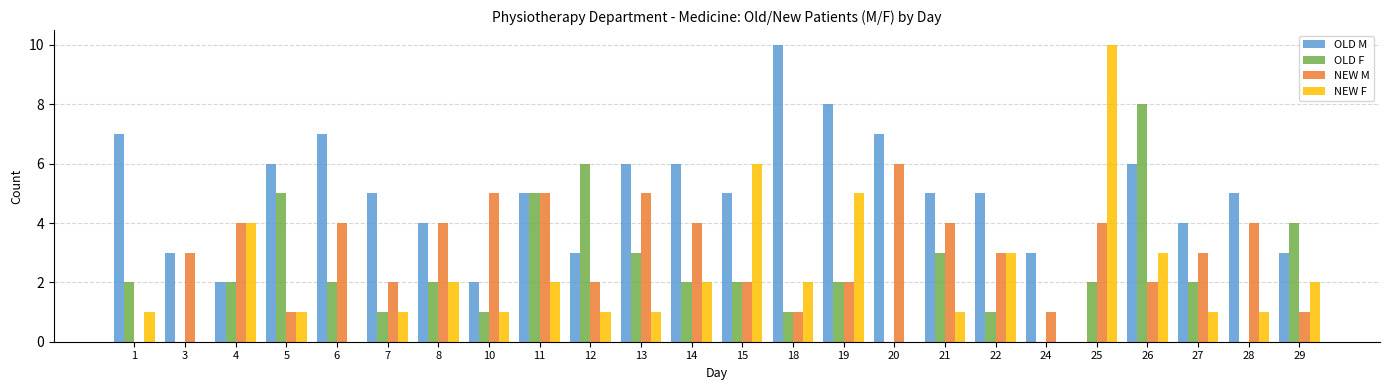

At which label is OLD F closest to 4?

29